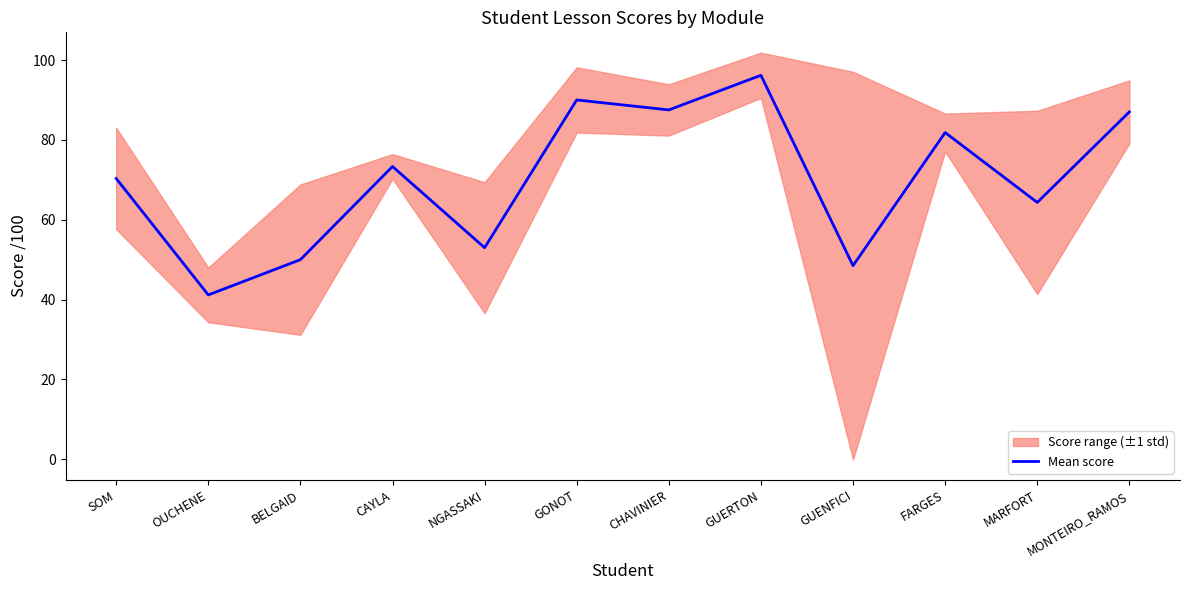

Approximately how many times larger is the value at MONTEIRO_RAMOS compared to GONOT?

1.0